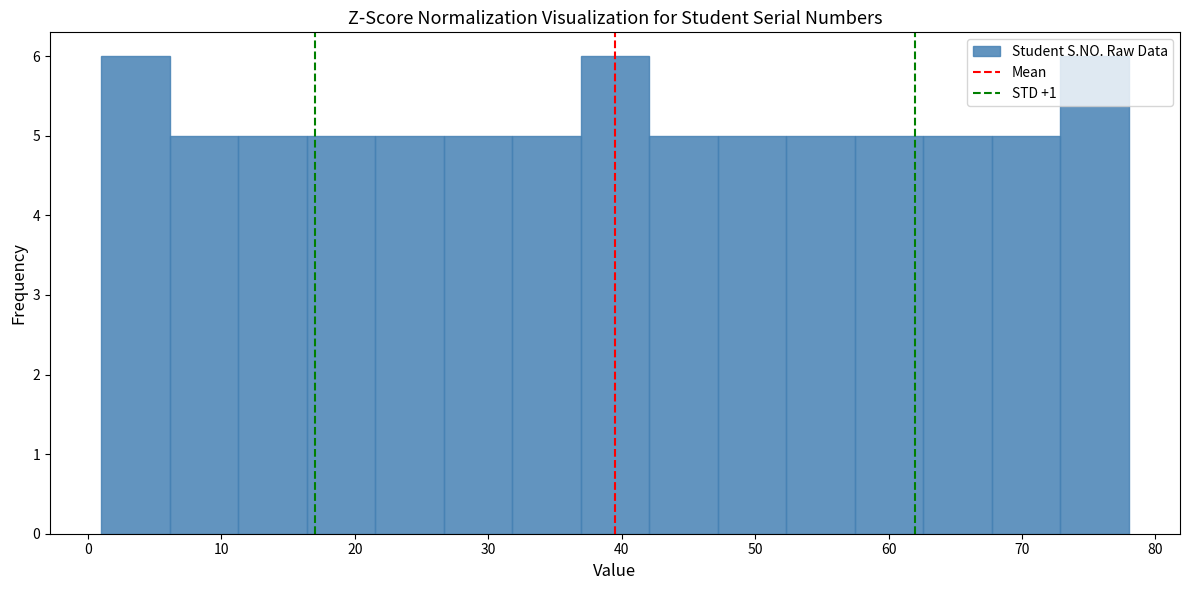

Reading left to right, list every bar in this chart as the range it spans on the x-axis followed by its height. Neither the bar edges nor the heights are printed on the chart, so give them approximately, as read against the axes.

1 to 6: 6
6 to 11: 5
11 to 16: 5
16 to 22: 5
22 to 27: 5
27 to 32: 5
32 to 37: 5
37 to 42: 6
42 to 47: 5
47 to 52: 5
52 to 57: 5
57 to 63: 5
63 to 68: 5
68 to 73: 5
73 to 78: 6